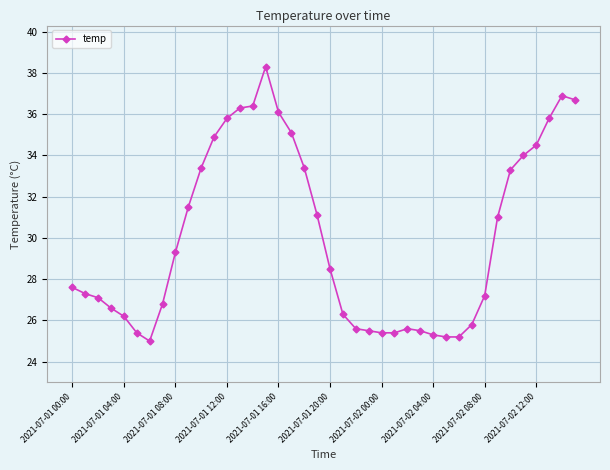

What is the average value?

30.1